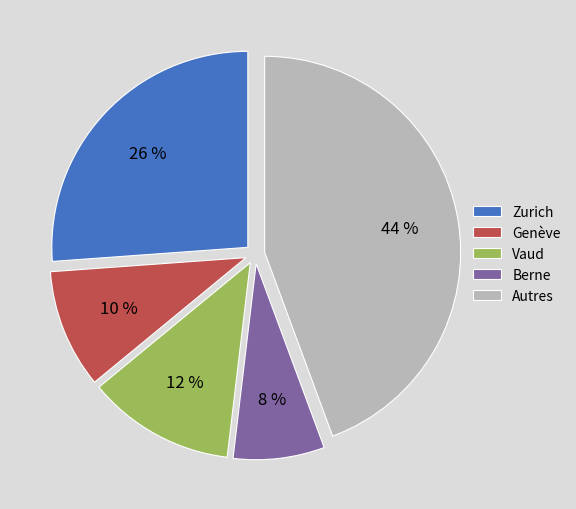

Between Autres and Vaud, which is larger?

Autres